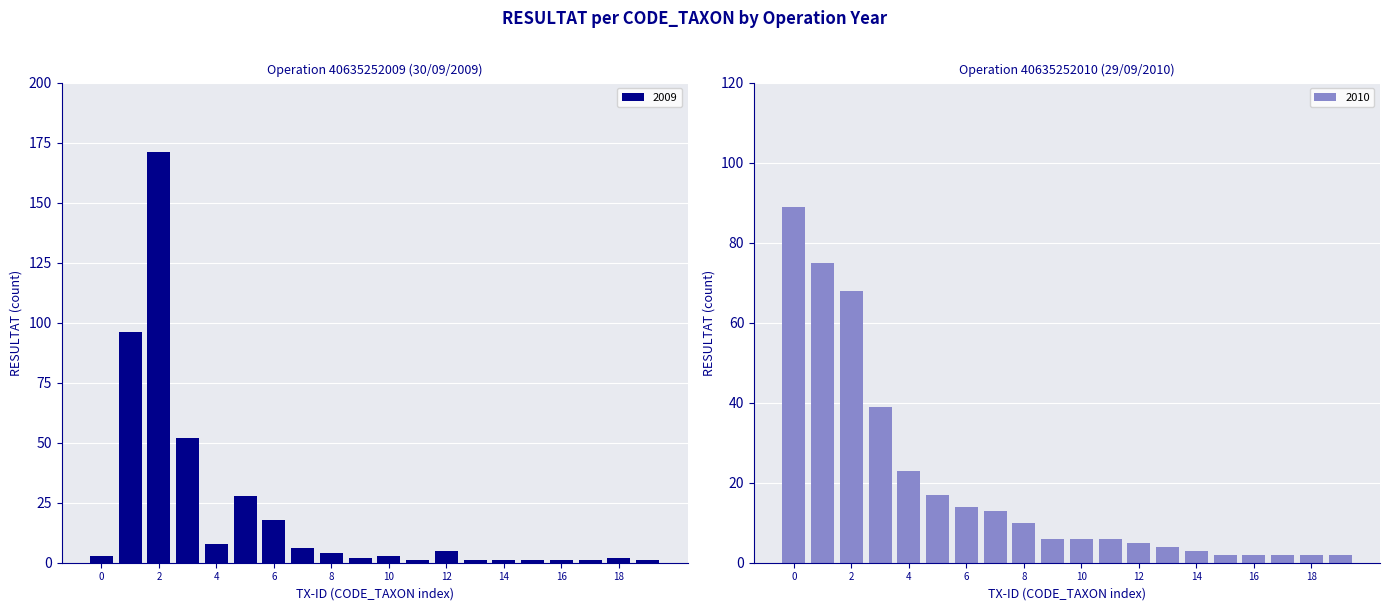

List the series in order of their overall mean, highest first.

2009, 2010